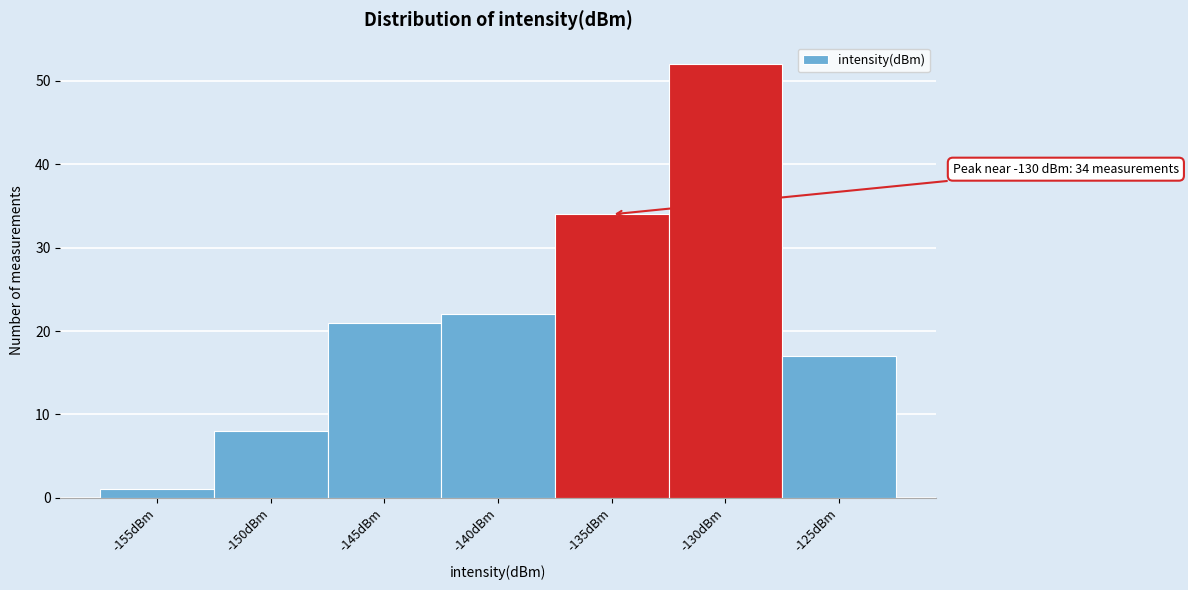

Reading left to right, what are all the values shown in this chart?

-155dBm=1	-150dBm=8	-145dBm=21	-140dBm=22	-135dBm=34	-130dBm=52	-125dBm=17